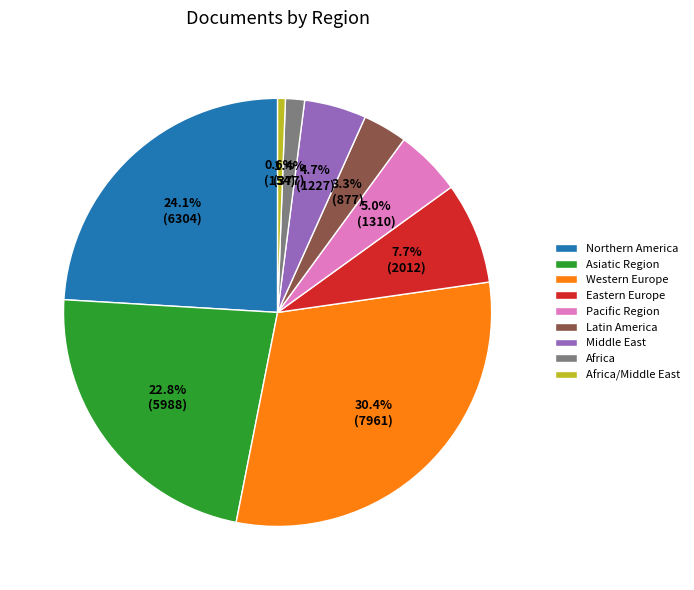

Does Africa/Middle East represent more than half of the total?

No